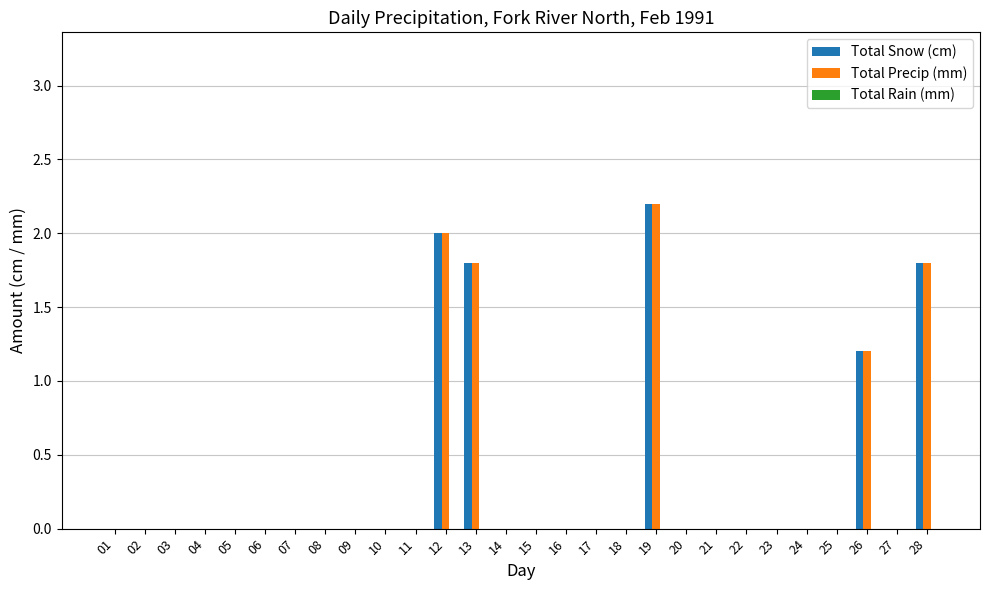

What is the total value across all series at 26?

2.4